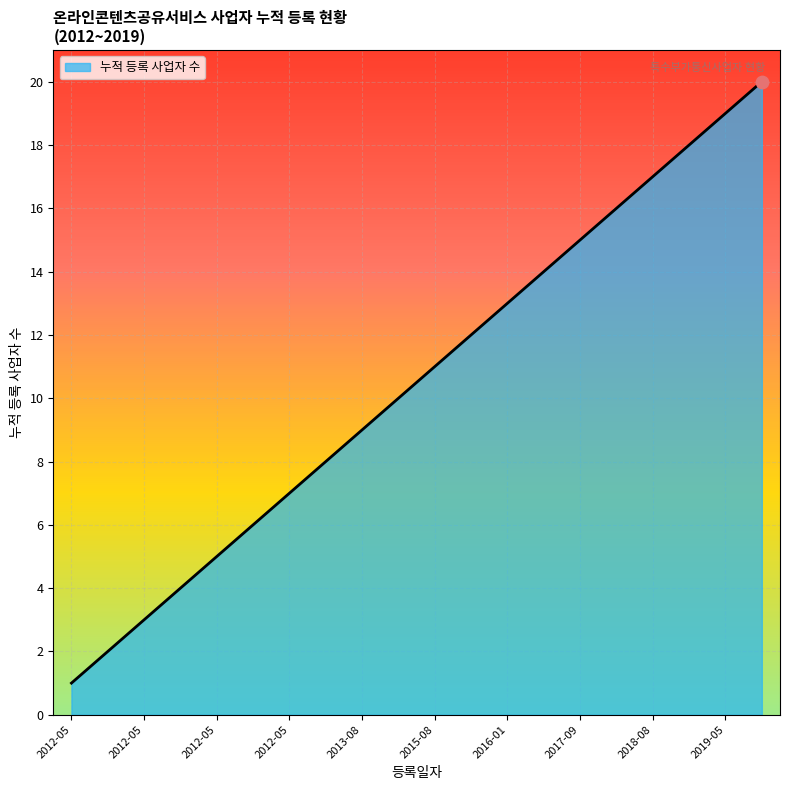

What is the maximum value shown in the chart?

20